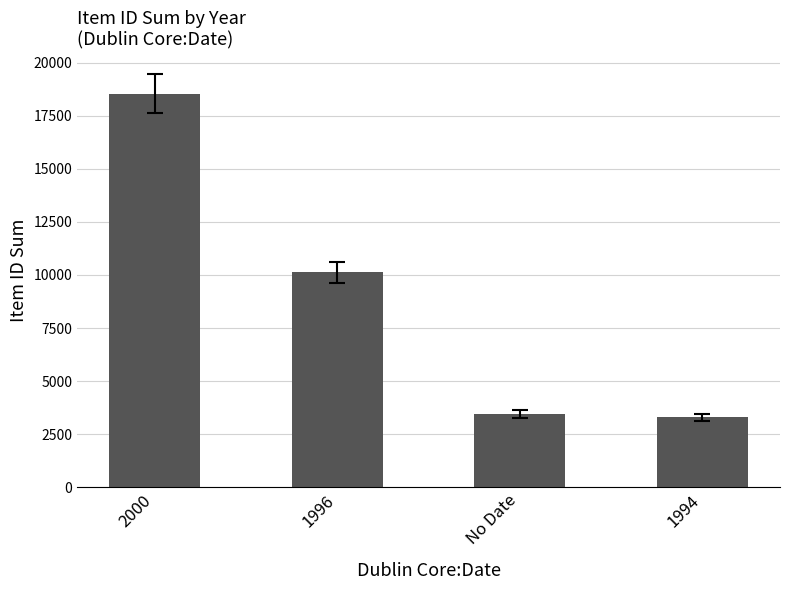

The chart shows a value of 3288 at 1994. True or false?

True